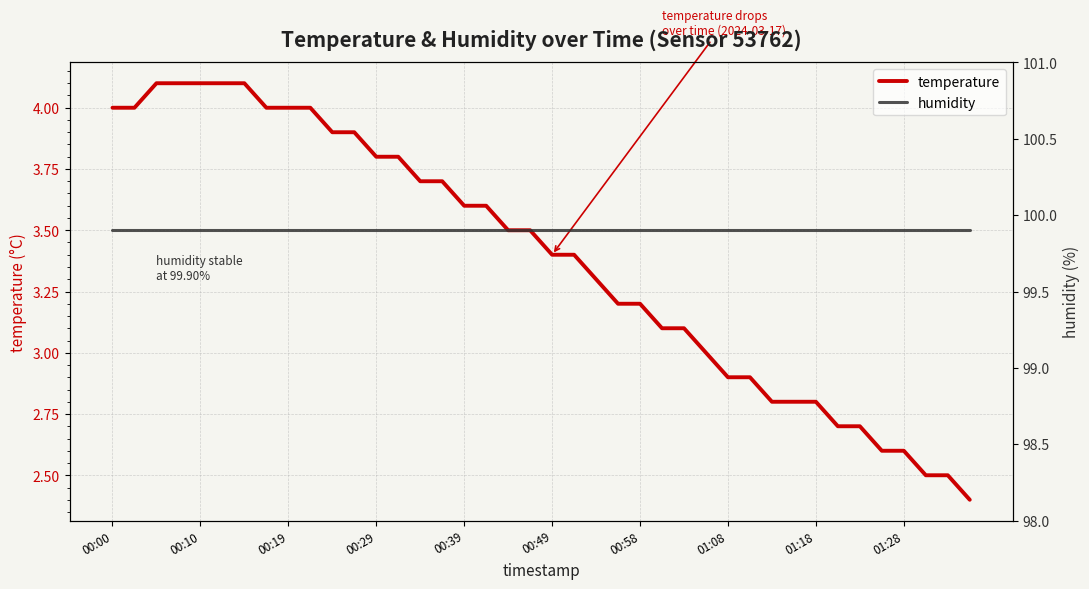

What is the lowest value of the humidity series?

99.9